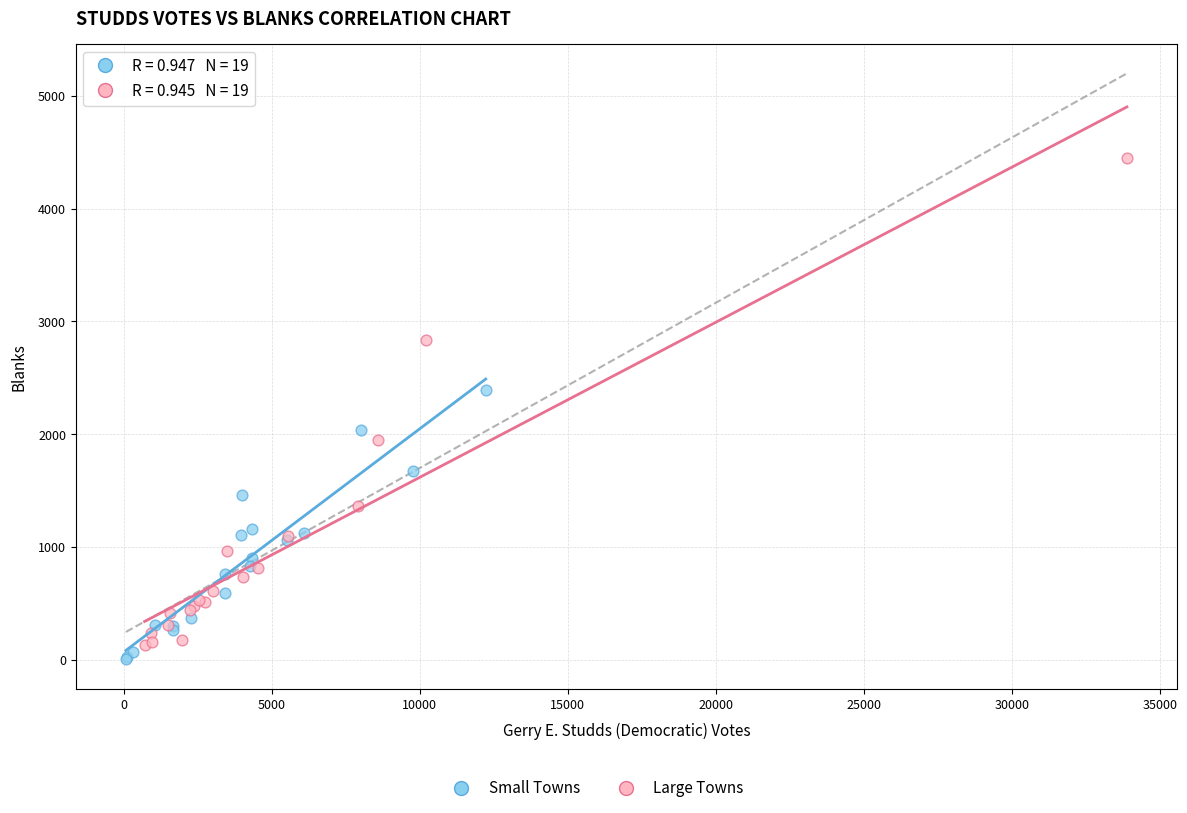

Which series has the largest Y range (max minus min)?

Large Towns